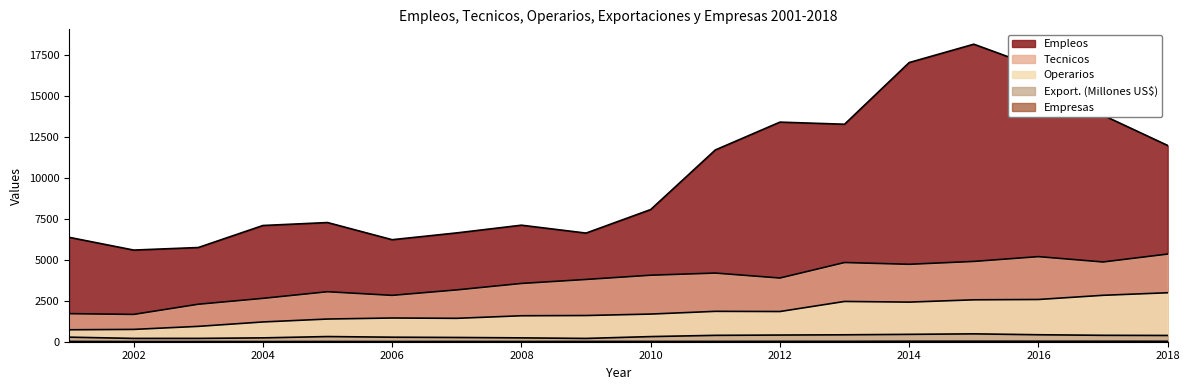

Reading left to right, transcribe all the data shown in this chart.

Empleos: 2001=6366	2002=5588	2003=5743	2004=7086	2005=7266	2006=6220	2007=6635	2008=7105	2009=6623	2010=8058	2011=11691	2012=13389	2013=13260	2014=17021	2015=18140	2016=16699	2017=13807	2018=11965
Tecnicos: 2001=1711	2002=1665	2003=2286	2004=2644	2005=3048	2006=2827	2007=3160	2008=3553	2009=3796	2010=4055	2011=4186	2012=3884	2013=4829	2014=4721	2015=4896	2016=5188	2017=4862	2018=5345
Operarios: 2001=728	2002=751	2003=936	2004=1205	2005=1383	2006=1446	2007=1426	2008=1583	2009=1597	2010=1686	2011=1852	2012=1841	2013=2455	2014=2415	2015=2555	2016=2575	2017=2830	2018=2986
Export. (Millones US$): 2001=278	2002=202	2003=203	2004=235	2005=315	2006=276	2007=259	2008=235	2009=201	2010=313	2011=389	2012=407	2013=422	2014=450	2015=480	2016=425	2017=391	2018=382
Empresas: 2001=18	2002=13	2003=13	2004=12	2005=15	2006=14	2007=17	2008=15	2009=18	2010=19	2011=19	2012=23	2013=22	2014=30	2015=31	2016=29	2017=28	2018=26